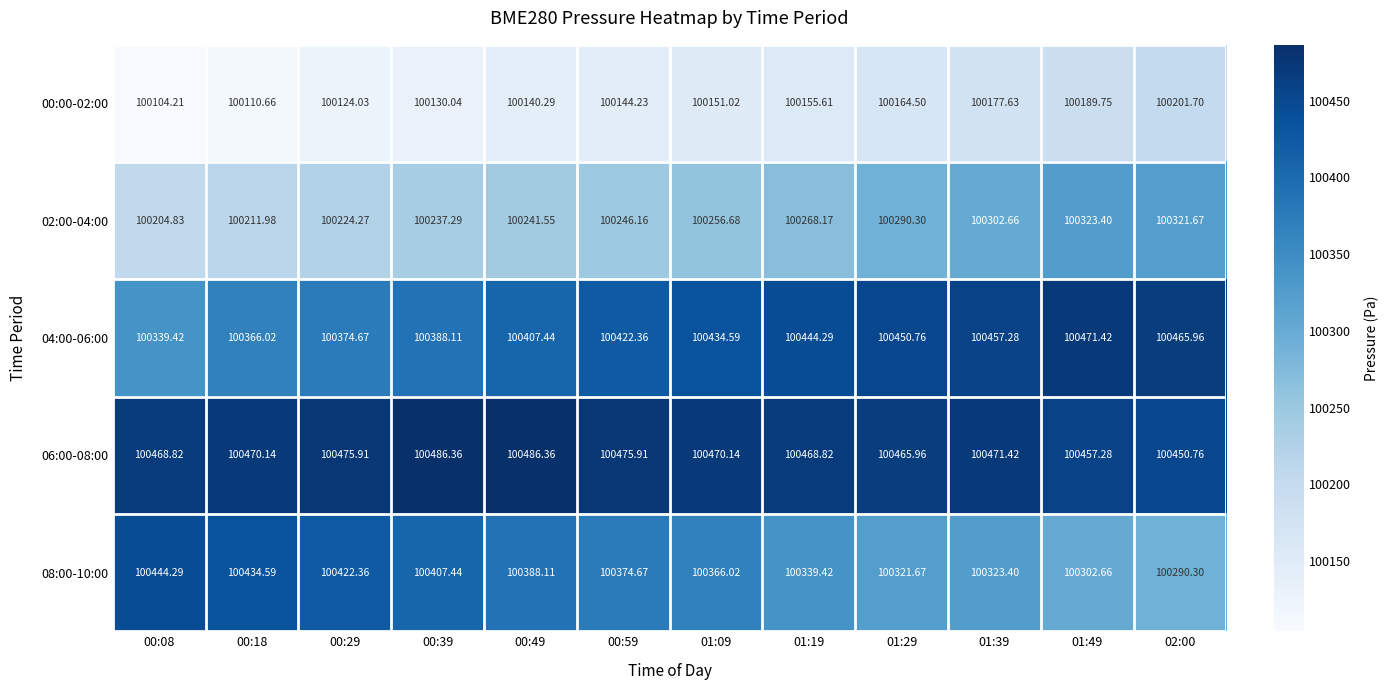

At which category does the chart reach its minimum across all series?

00:08